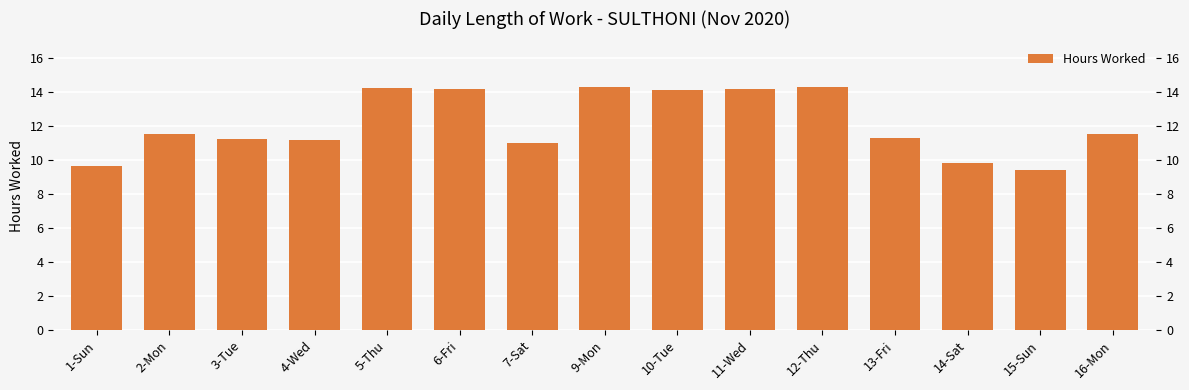

Rank the categories by value from lowest to highest.

15-Sun, 1-Sun, 14-Sat, 7-Sat, 4-Wed, 3-Tue, 13-Fri, 2-Mon, 16-Mon, 10-Tue, 6-Fri, 11-Wed, 5-Thu, 12-Thu, 9-Mon